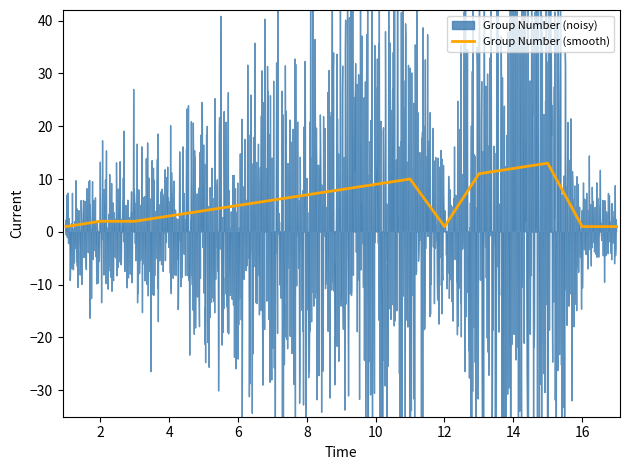

How many data points are less than 5?

8